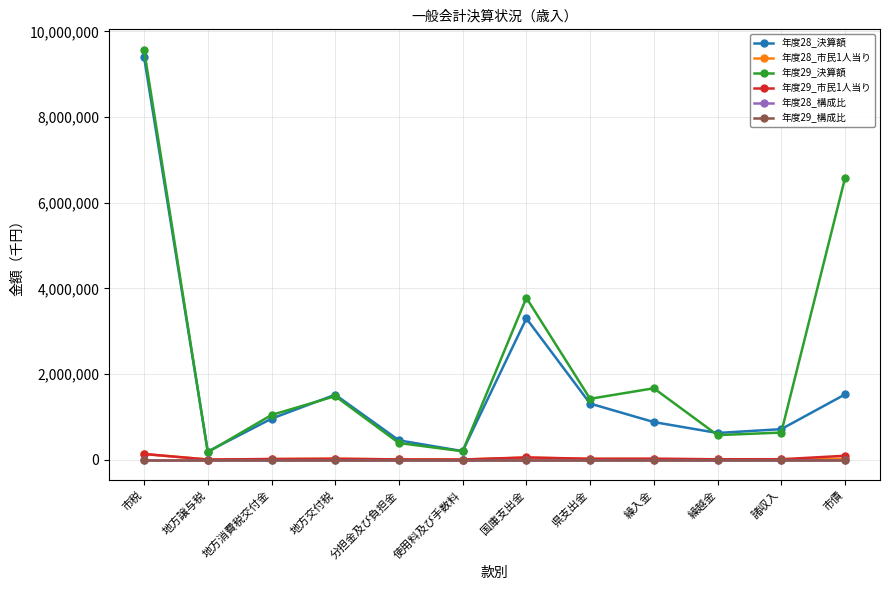

Which category has the highest value in the 年度29_決算額 series?

市税